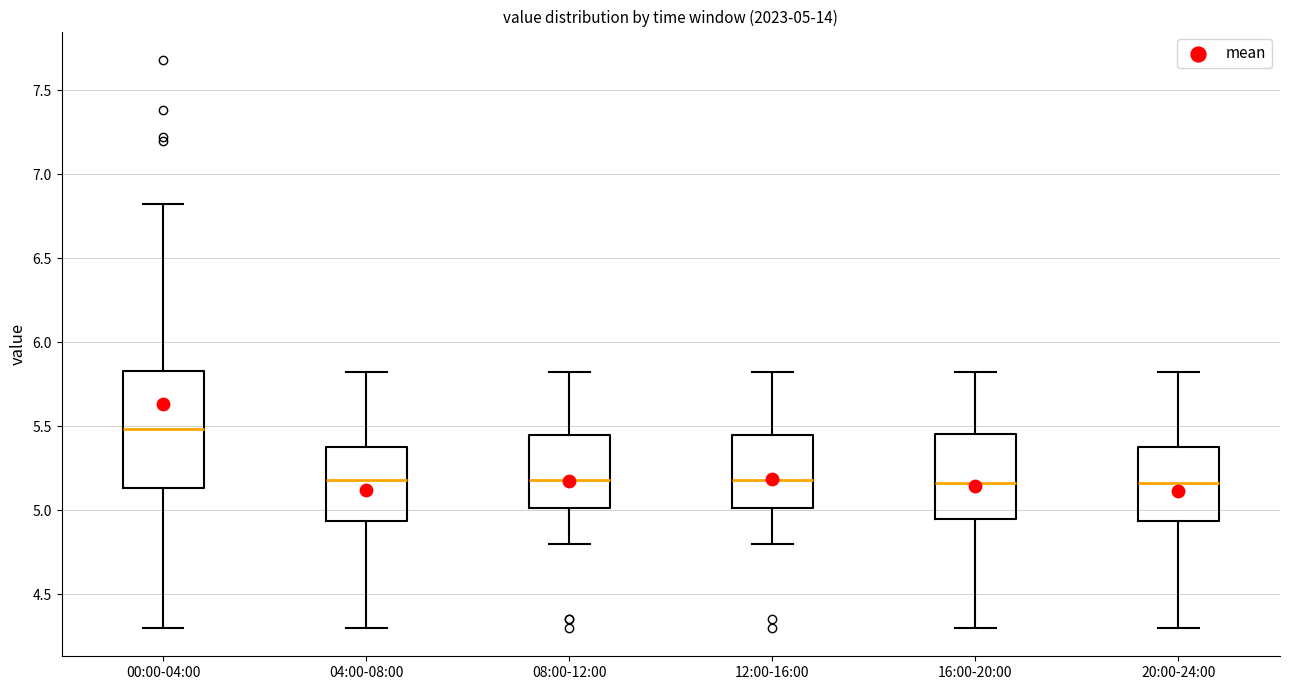

Which box's median line is the highest?

00:00-04:00